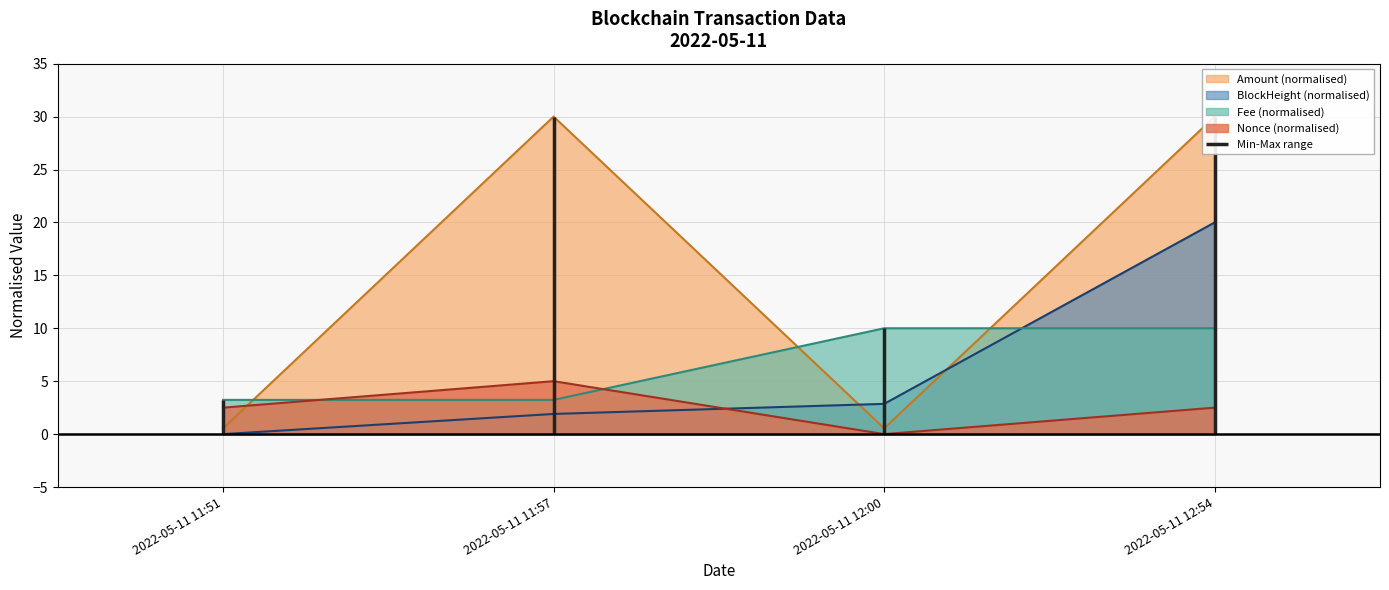

What is the difference between the second highest and minimum values in the Nonce series?

2.5